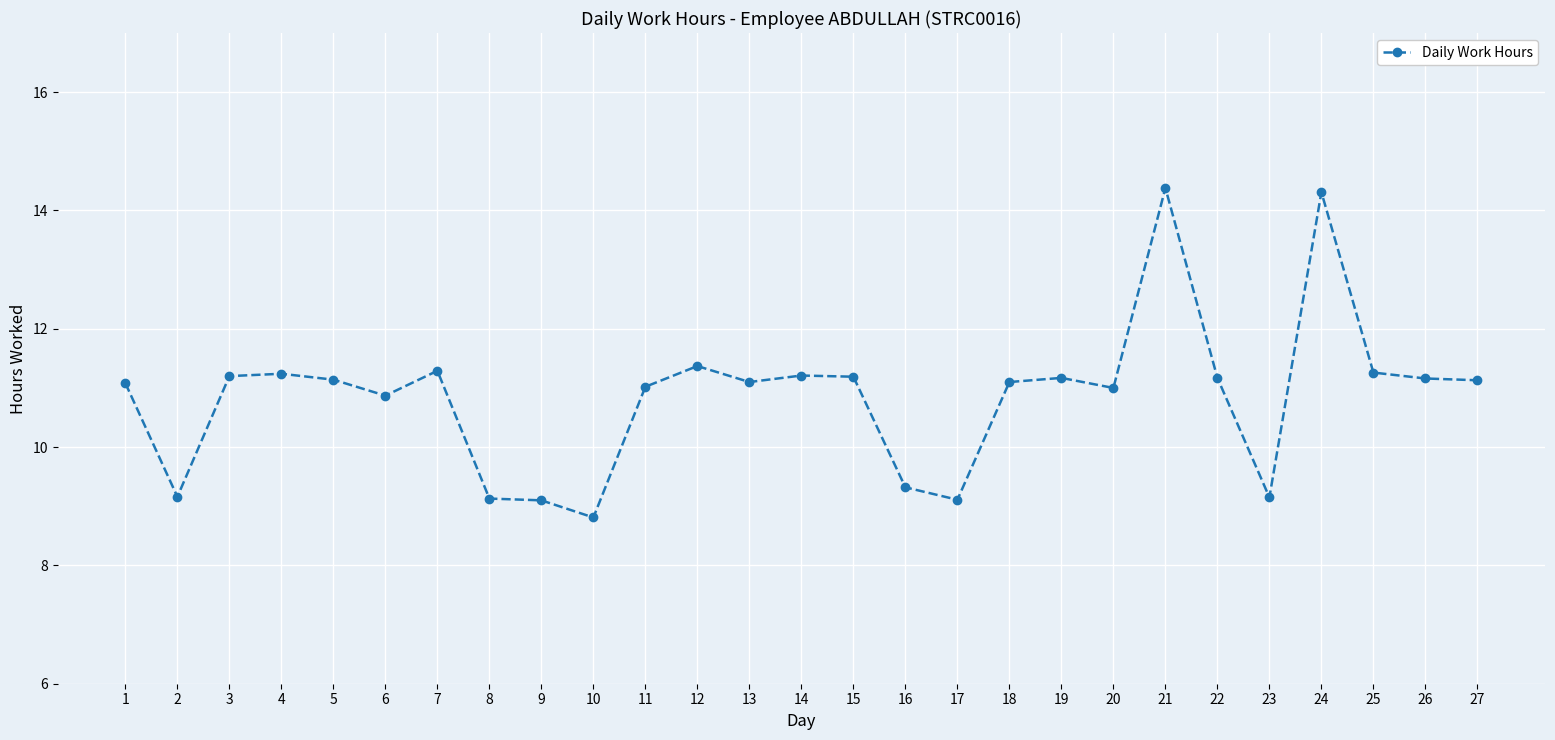

The chart shows a value of 11.2 at 19. True or false?

True